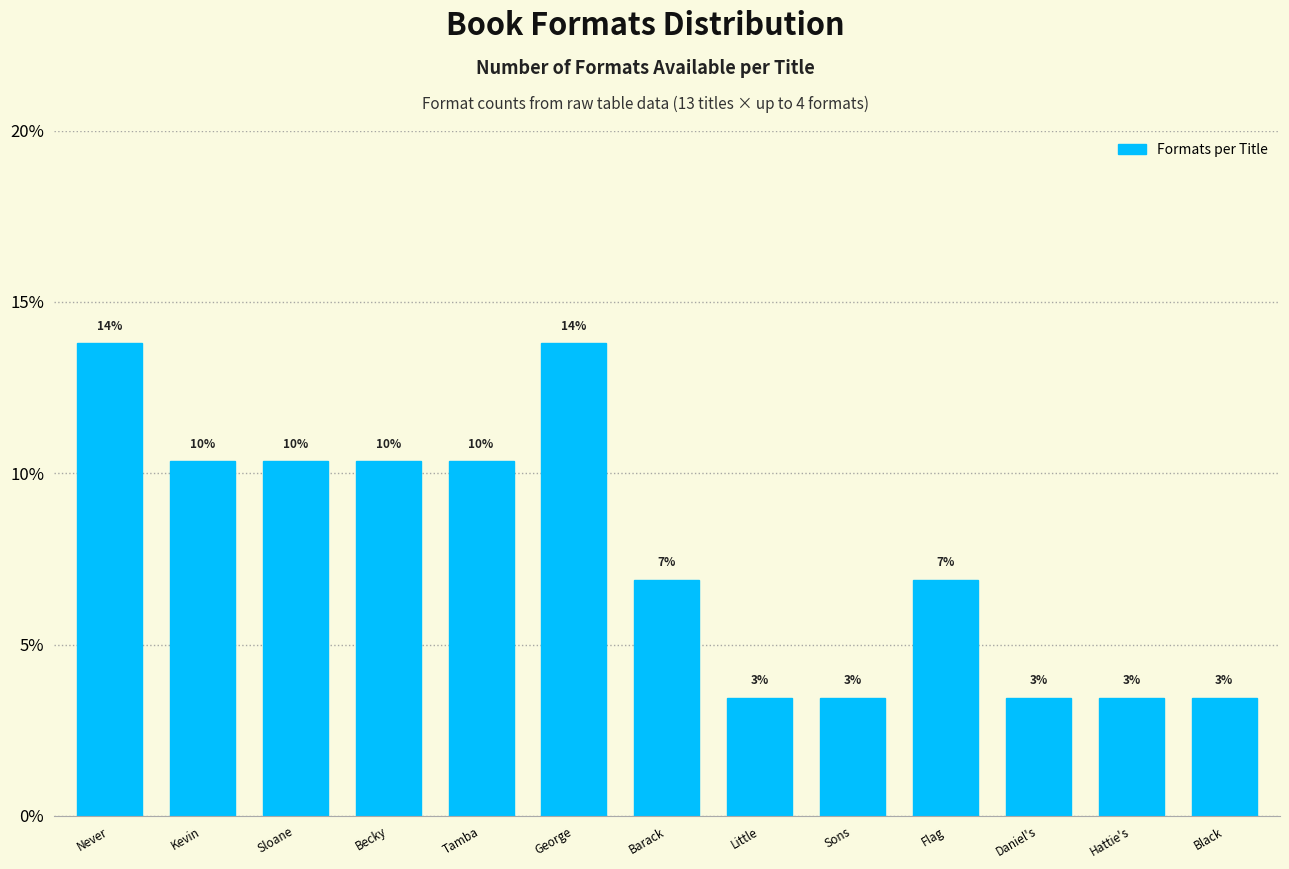

Does the chart contain any negative values?

No